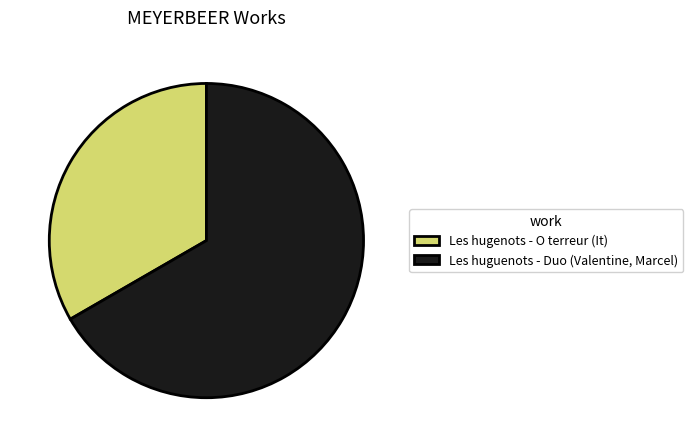

Which category has the biggest portion of the pie?

Les huguenots - Duo (Valentine, Marcel)